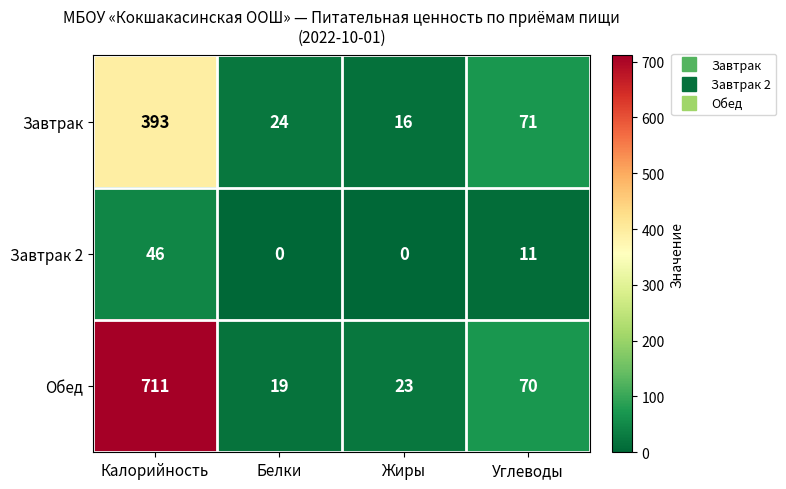

True or false: Обед has a value of 9 at Жиры.

False